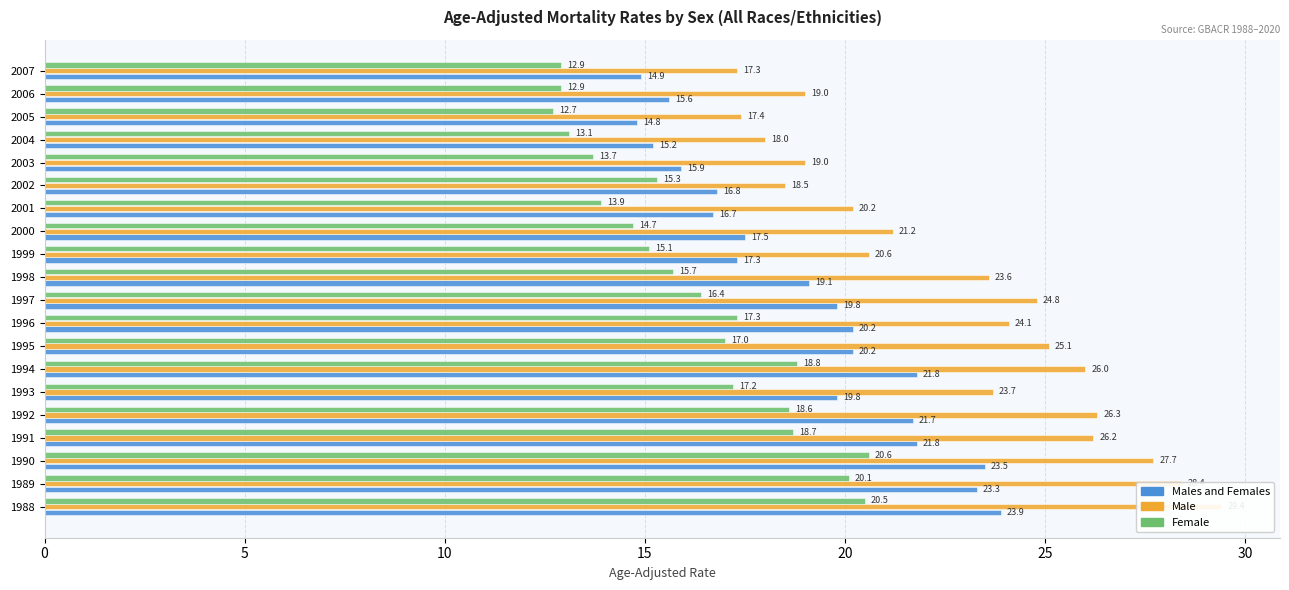

How many series are shown in this chart?

3